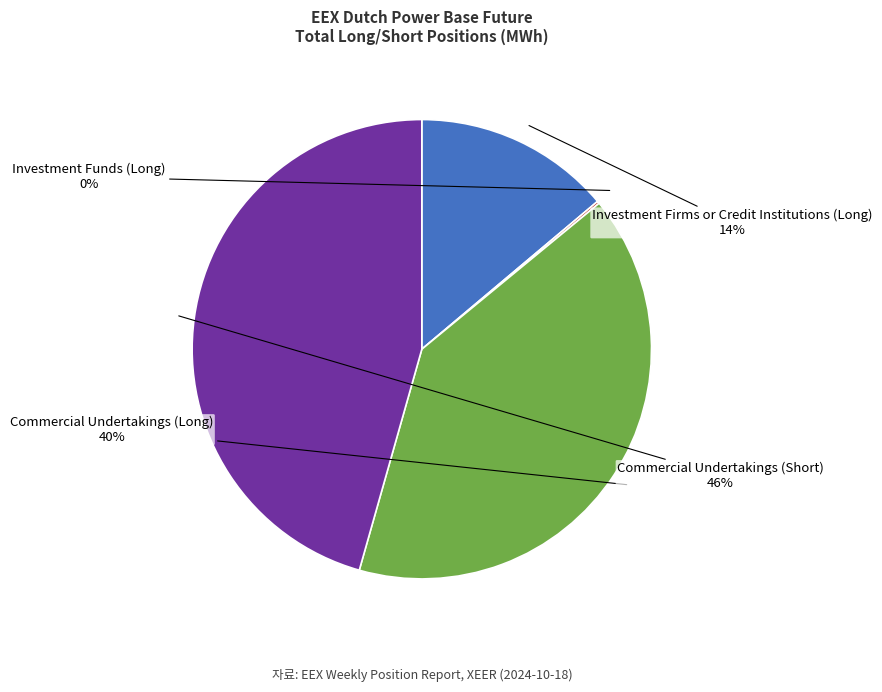

To the nearest percent, what portion does Commercial Undertakings (Short) represent?

46%